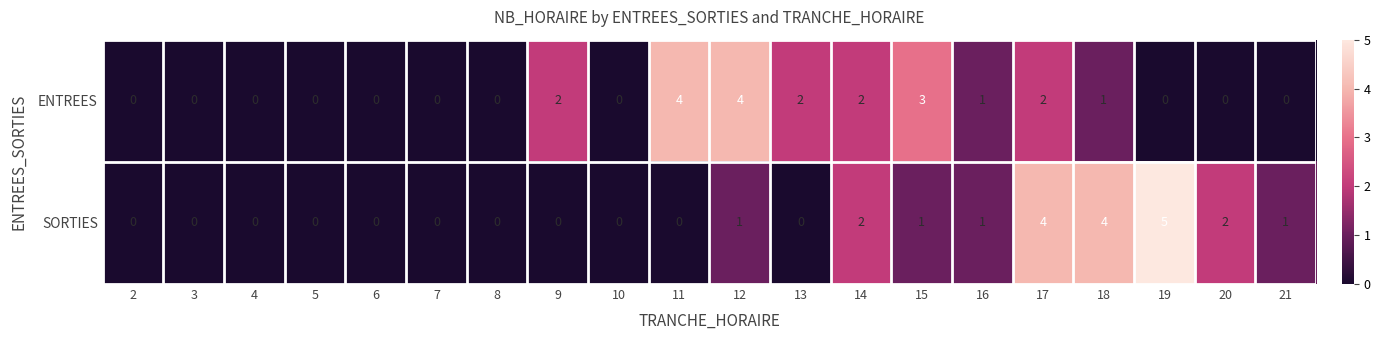

What is the difference between the second highest and minimum values in the ENTREES series?

4